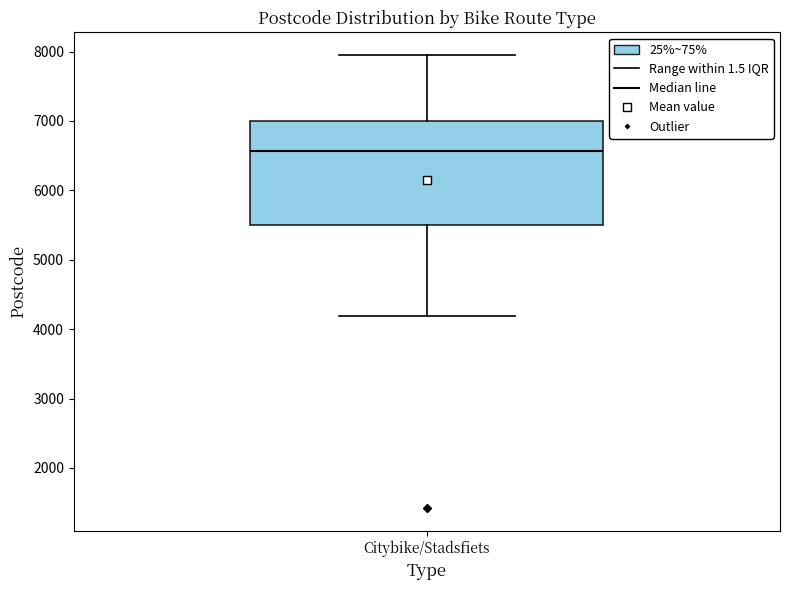

Read this box plot against the y-axis: the position of the median line, the range covered by the box, and the ends of both whiskers. The values are not printed on the chart, so give them approximately, as read against the axis.

median 6600, box 5500 to 7000, whiskers 4200 to 8000